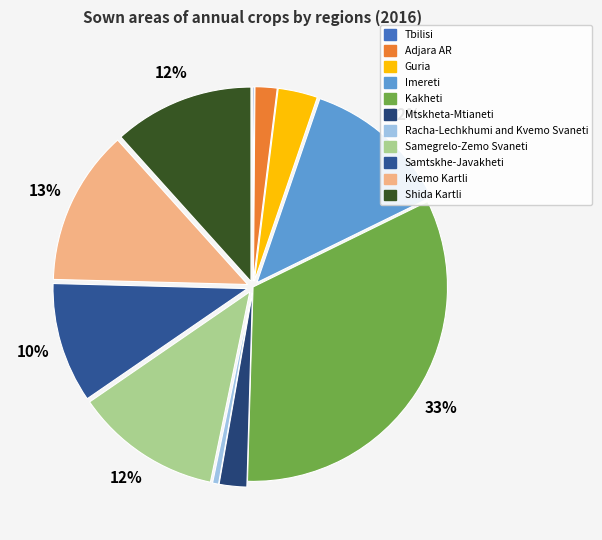

How many slices are in this pie chart?

11